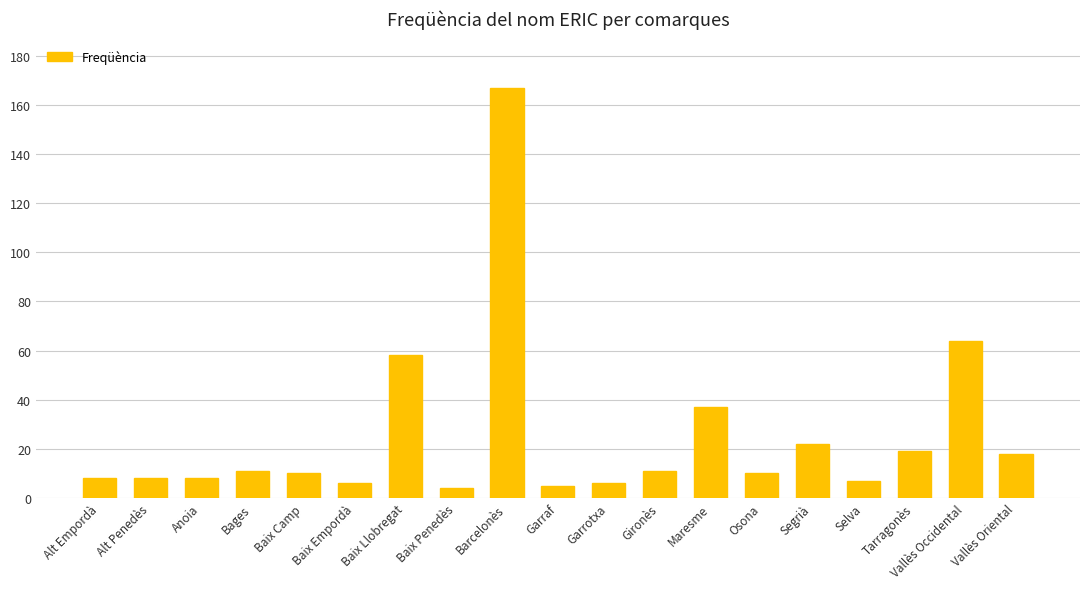

What is the change in value from Baix Empordà to Osona?

+4